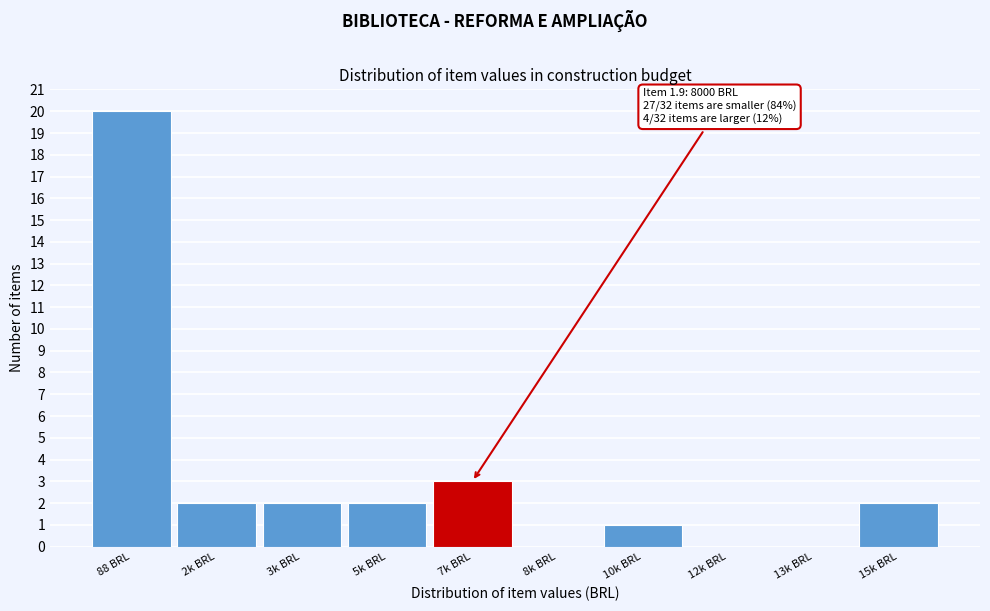

Reading left to right, extract all data points from this chart.

88 BRL=20	2k BRL=2	3k BRL=2	5k BRL=2	7k BRL=3	8k BRL=0	10k BRL=1	12k BRL=0	13k BRL=0	15k BRL=2